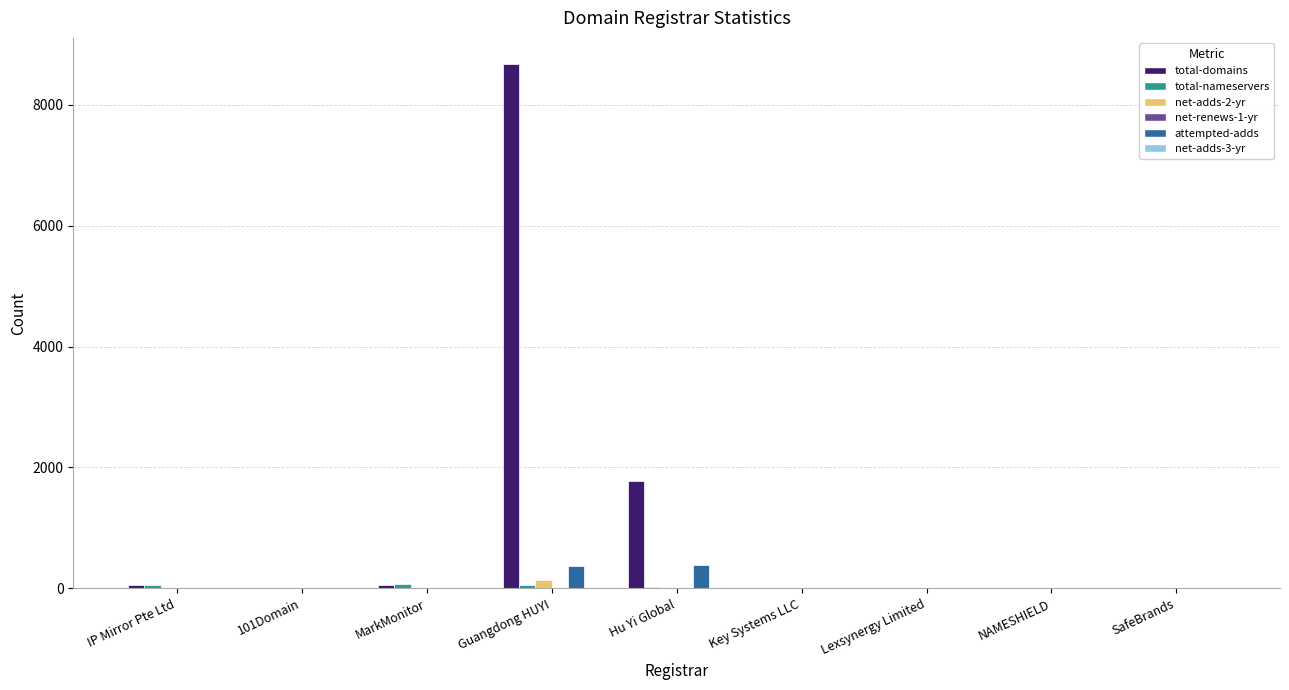

Which series has the largest total across all categories?

total-domains